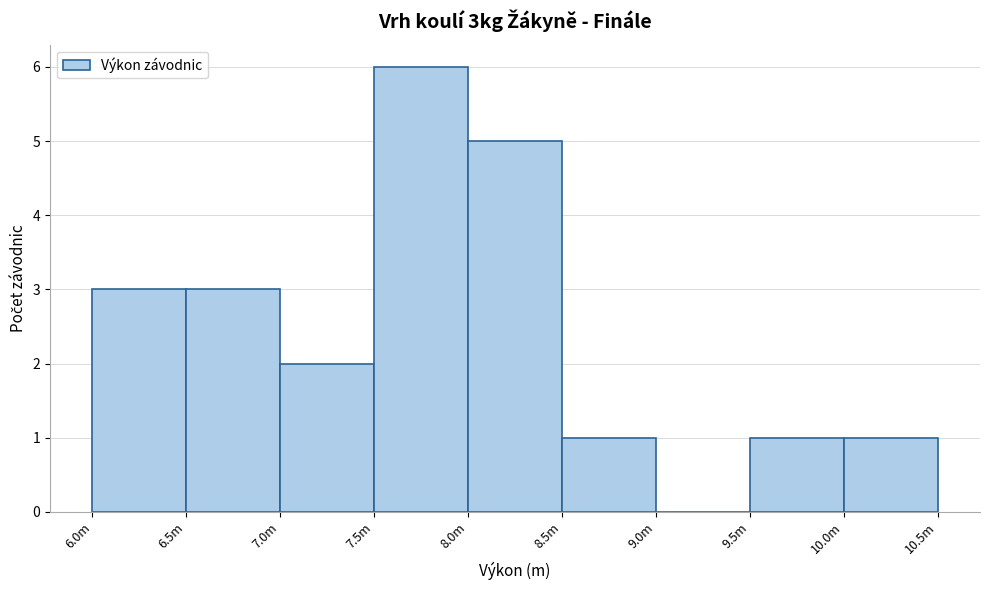

Reading left to right, list all the values displayed in this chart.

6.0m=3	6.5m=3	7.0m=2	7.5m=6	8.0m=5	8.5m=1	9.0m=0	9.5m=1	10.0m=1